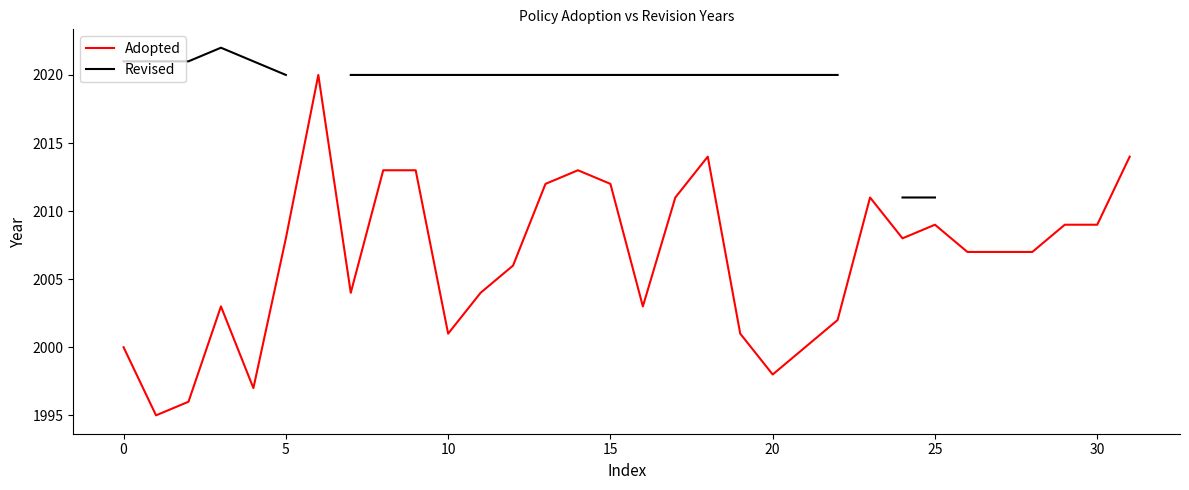

True or false: Revised and Adopted cross at least once.

False